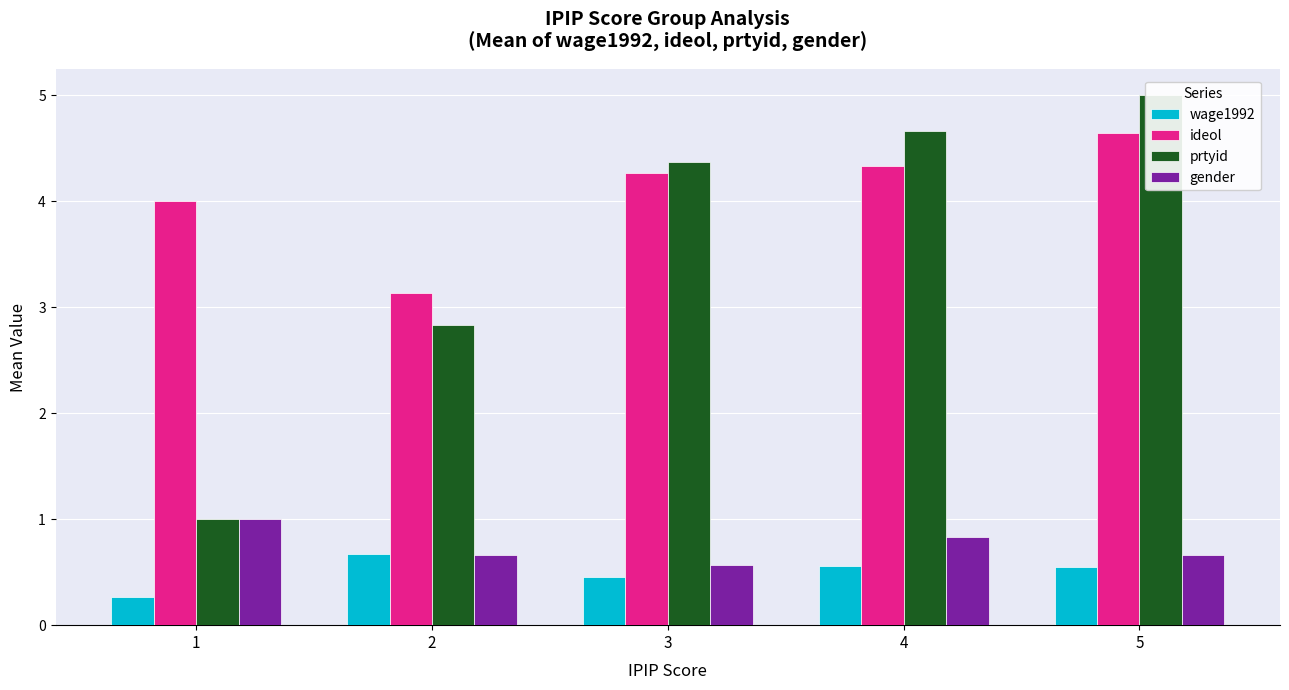

Where does the ideol series first go above 4?

3